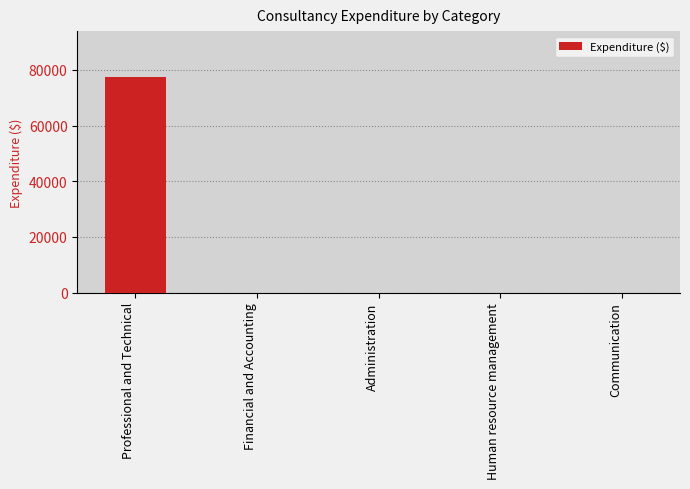

Are the bars grouped side by side (vs. stacked)?

No